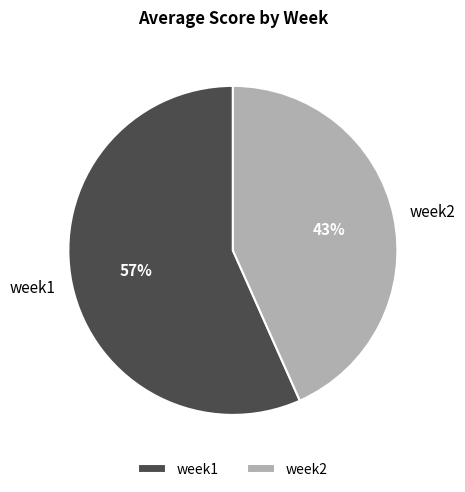

To the nearest percent, what percentage of the pie is week2?

43%